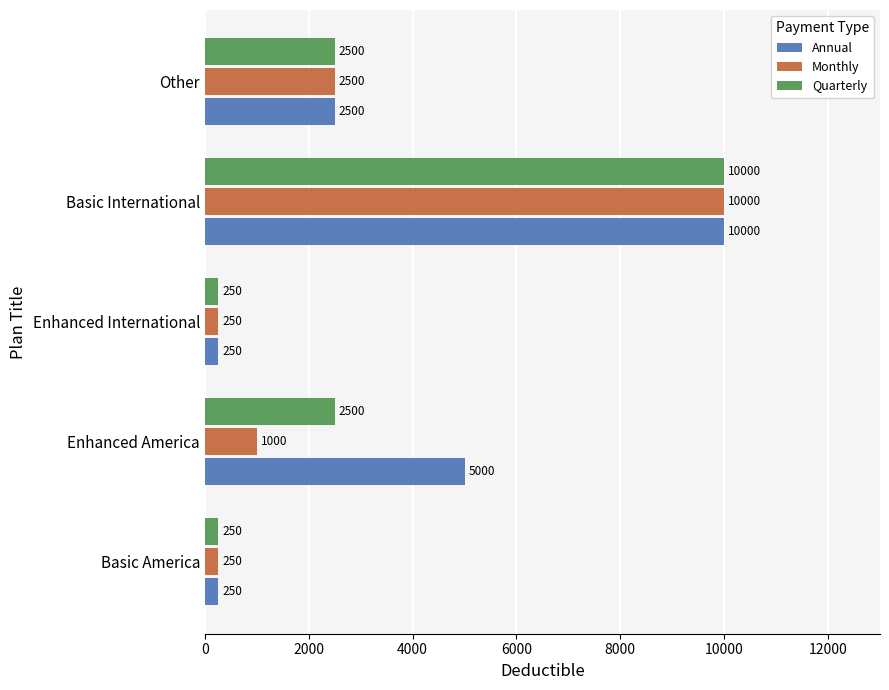

True or false: Quarterly has a value of 3806 at Other.

False